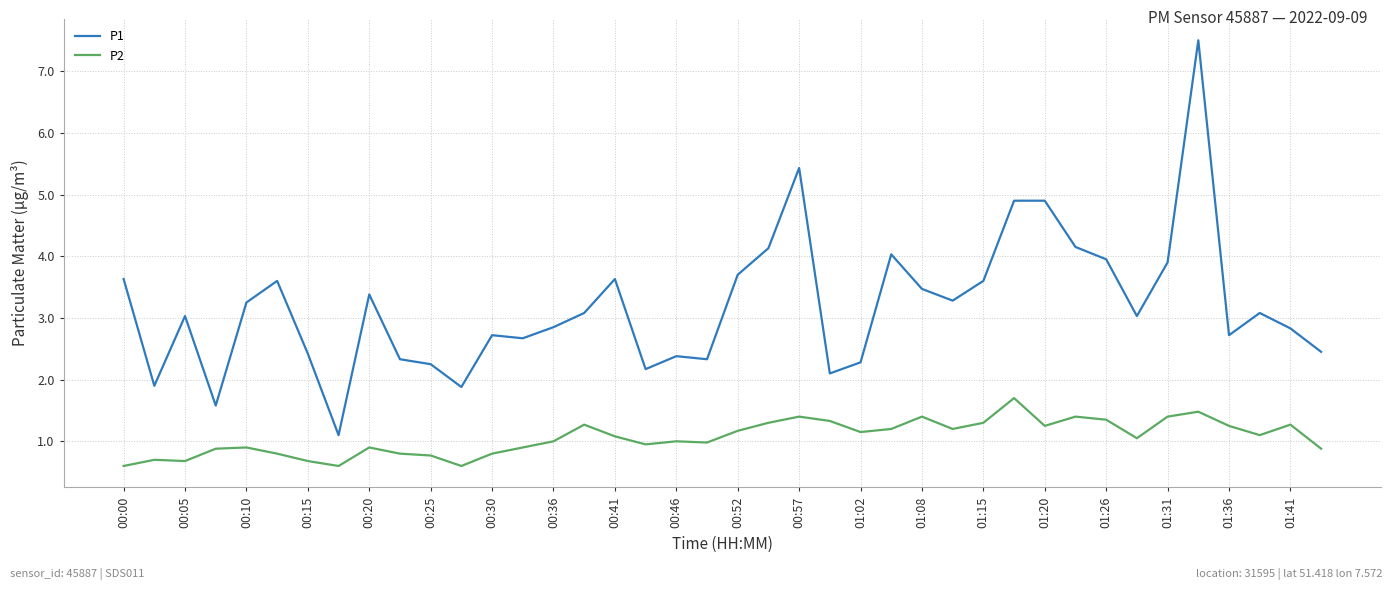

True or false: P1 and P2 cross at least once.

False